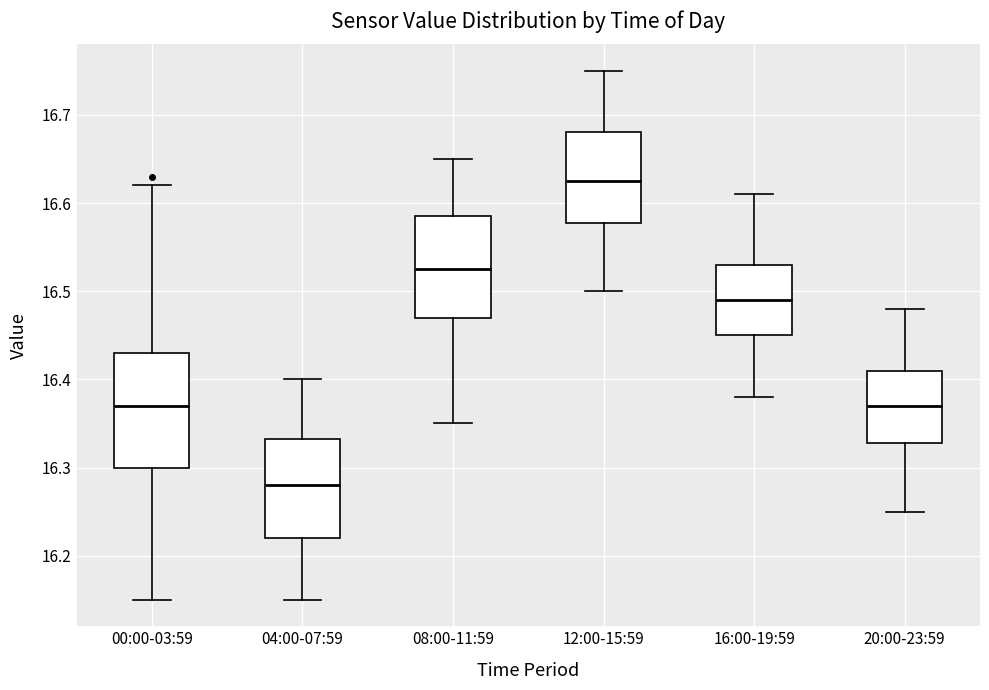

Reading left to right, read every box against the y-axis: the position of its median line, the range the box covers, and the ends of its whiskers. The values are not printed on the chart, so give them approximately, as read against the axis.

00:00-03:59: median 16.37, box 16.30 to 16.43, whiskers 16.15 to 16.62
04:00-07:59: median 16.28, box 16.22 to 16.33, whiskers 16.15 to 16.40
08:00-11:59: median 16.53, box 16.47 to 16.59, whiskers 16.35 to 16.65
12:00-15:59: median 16.63, box 16.58 to 16.68, whiskers 16.50 to 16.75
16:00-19:59: median 16.49, box 16.45 to 16.53, whiskers 16.38 to 16.61
20:00-23:59: median 16.37, box 16.33 to 16.41, whiskers 16.25 to 16.48